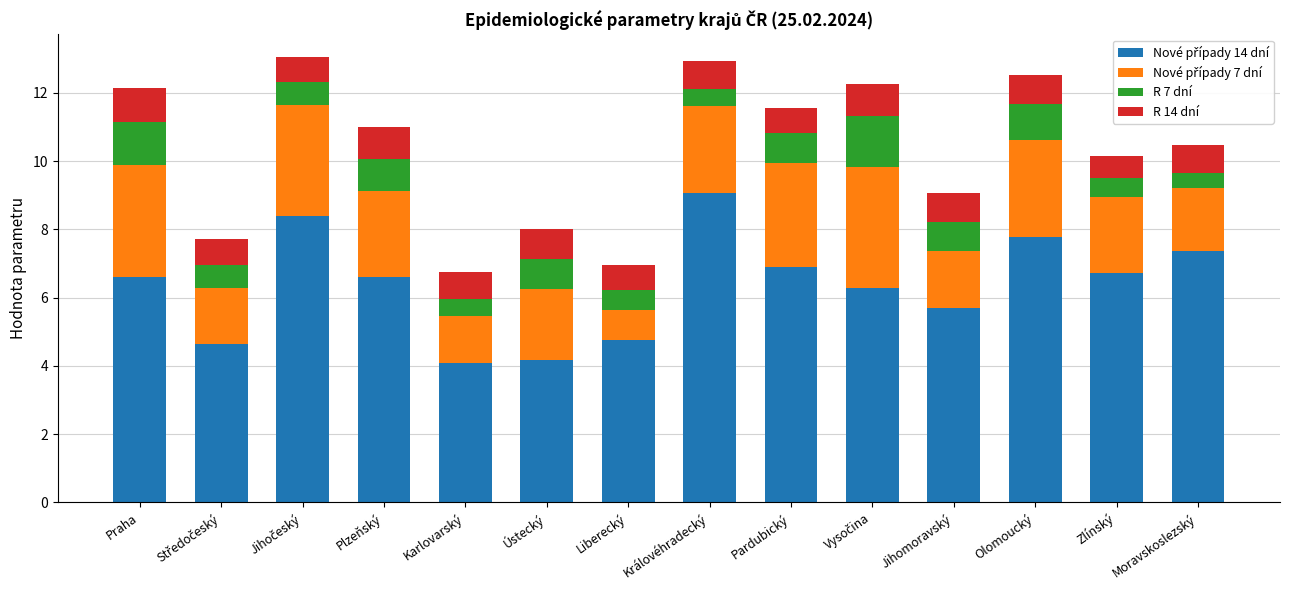

What is the total value across all series at Královéhradecký?

12.9